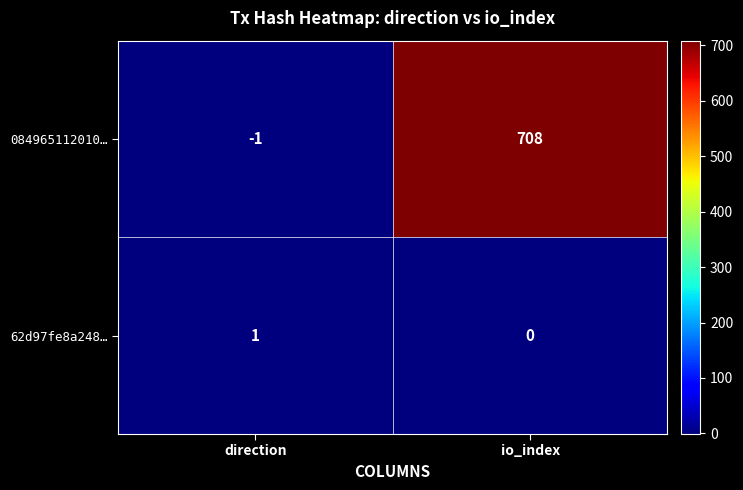

Is it true that 084965112010… equals 708 at io_index?

True